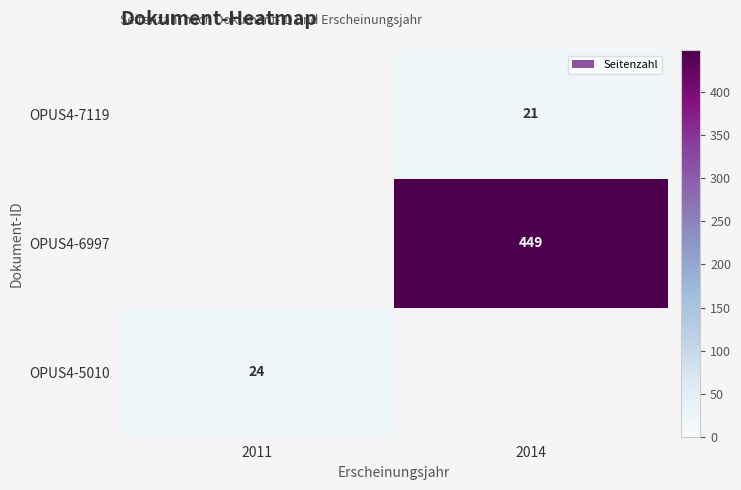

True or false: OPUS4-7119 has a value of 38 at 2014.

False